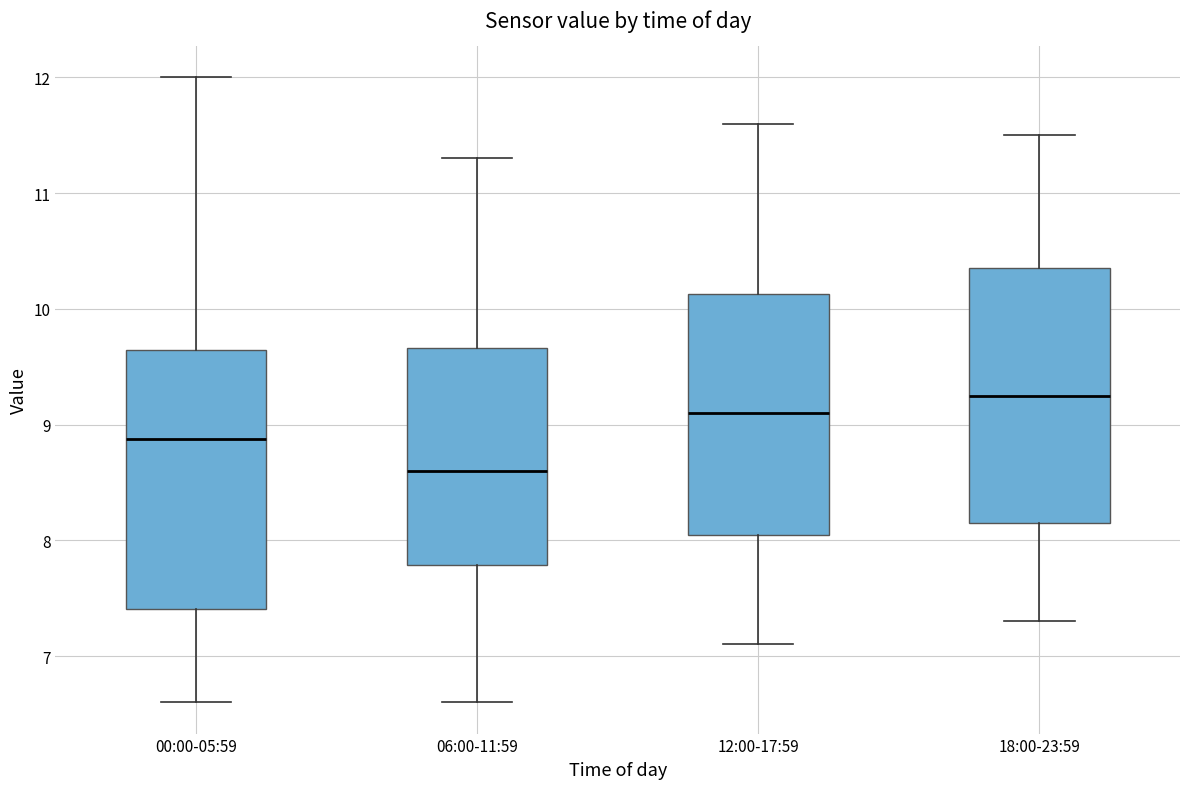

Reading left to right, transcribe this box plot: for each box, give where its median line is, the range the box spans, and where its two whiskers end, as read against the y-axis. The values are not printed on the chart, so give them approximately, as read against the axis.

00:00-05:59: median 8.9, box 7.4 to 9.6, whiskers 6.6 to 12.0
06:00-11:59: median 8.6, box 7.8 to 9.7, whiskers 6.6 to 11.3
12:00-17:59: median 9.1, box 8.1 to 10.1, whiskers 7.1 to 11.6
18:00-23:59: median 9.3, box 8.2 to 10.4, whiskers 7.3 to 11.5